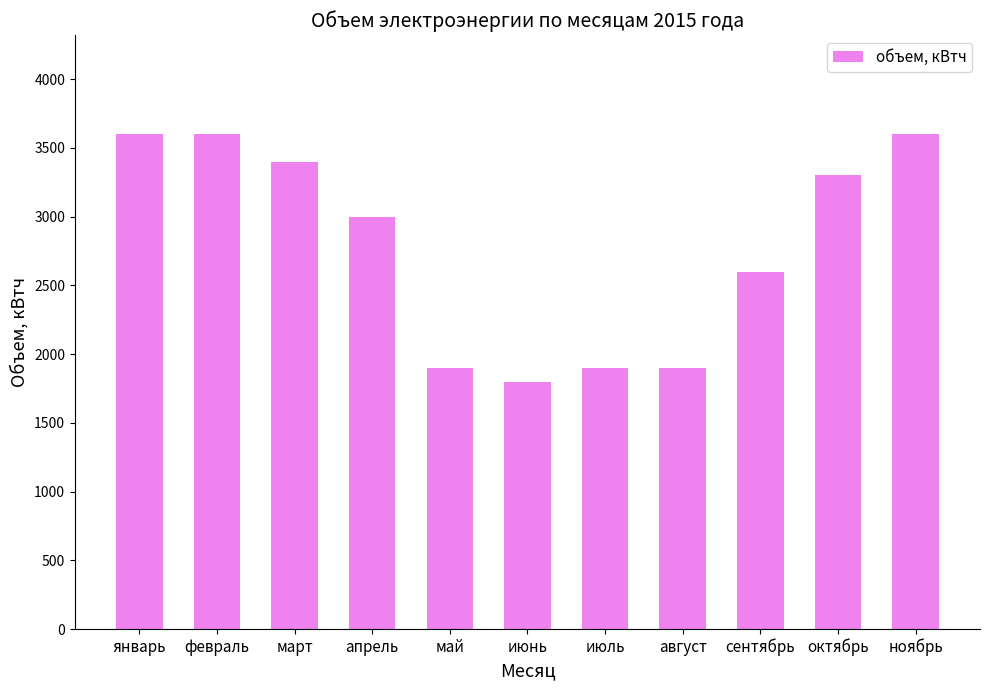

Count the number of categories in the chart.

11